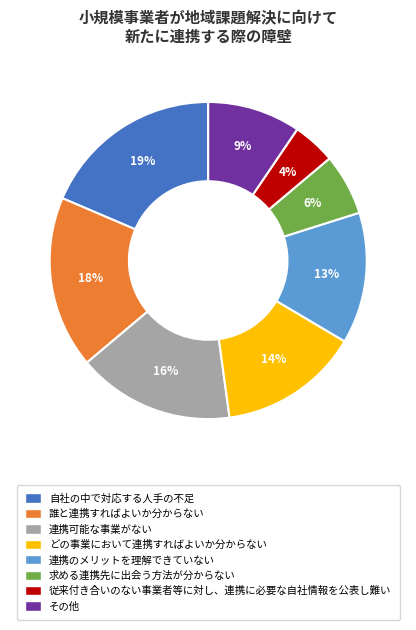

Between 求める連携先に出会う方法が分からない and その他, which is larger?

その他